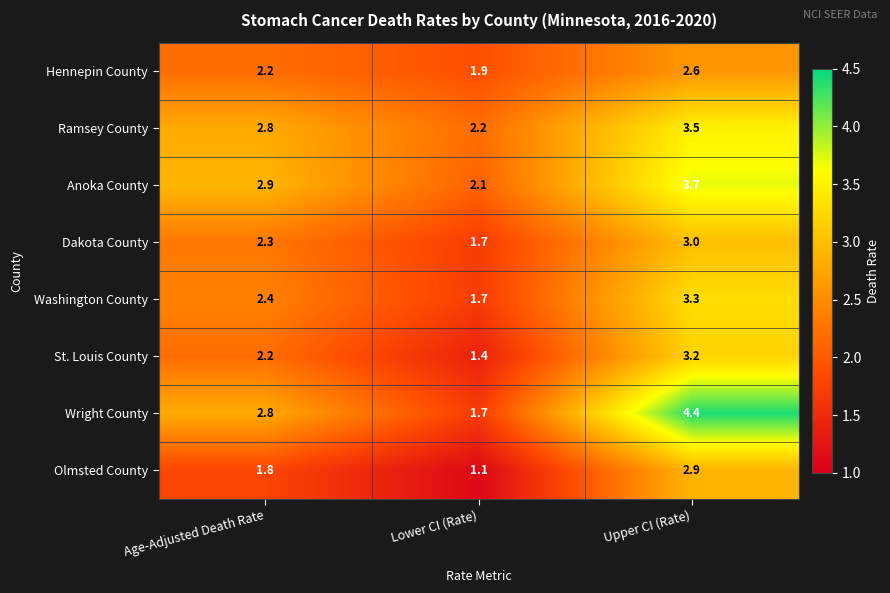

At which category does the chart reach its peak across all series?

Upper CI (Rate)